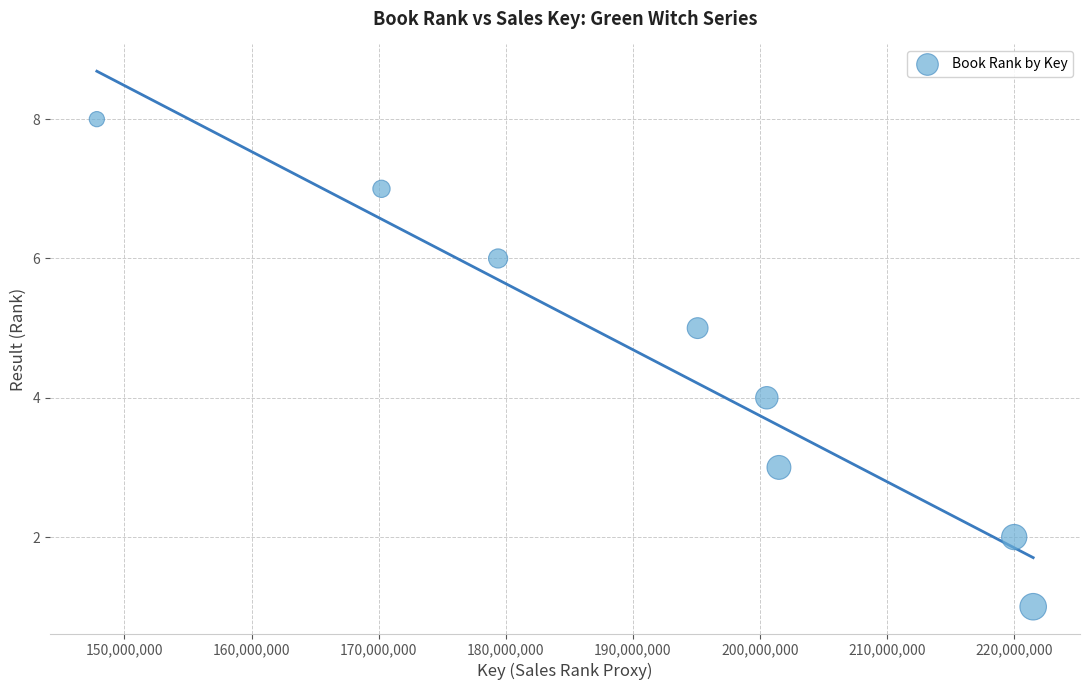

What is the average X value?

192013770